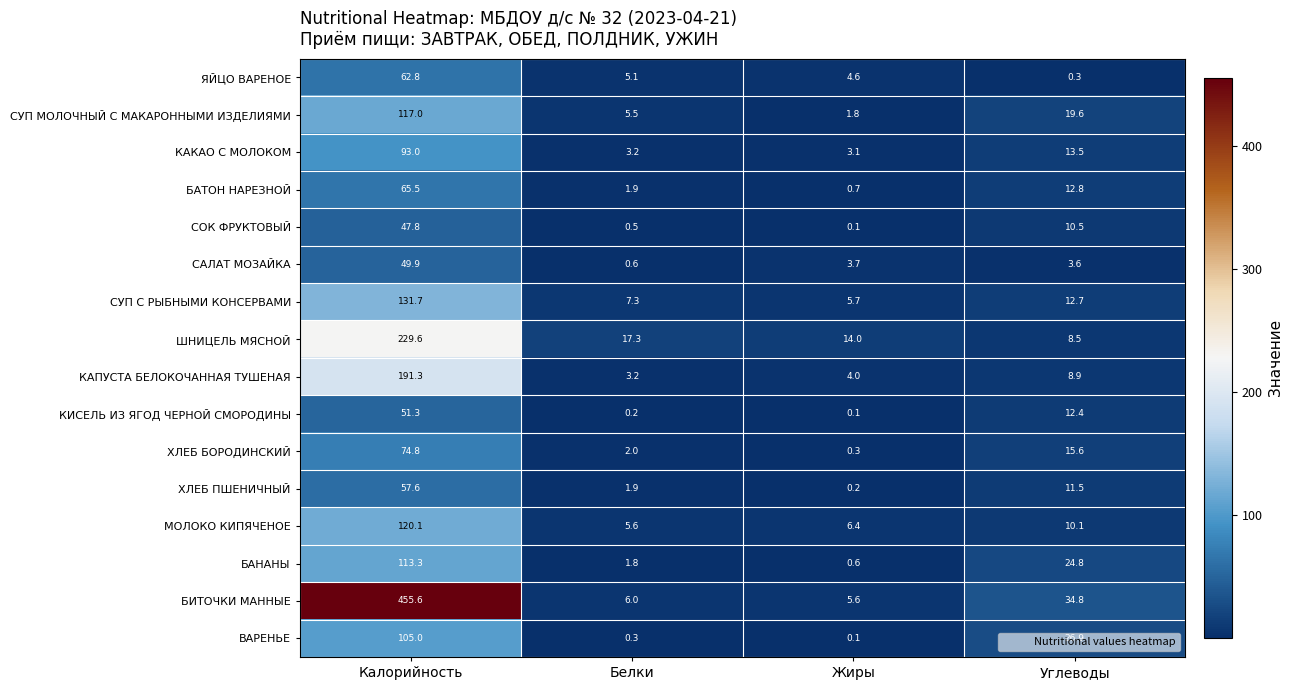

What is the maximum value shown in the chart?

455.6